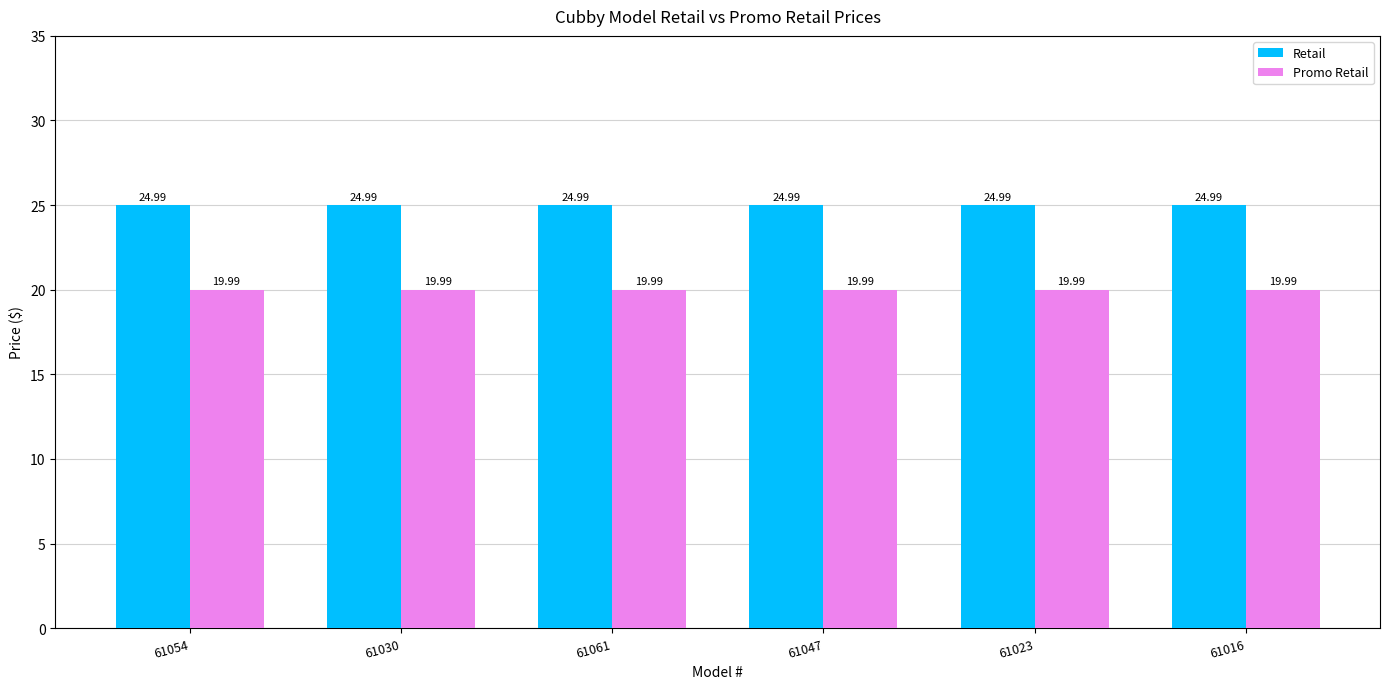

Reading left to right, list all the values displayed in this chart.

Retail: 25.0	25.0	25.0	25.0	25.0	25.0
Promo Retail: 20.0	20.0	20.0	20.0	20.0	20.0